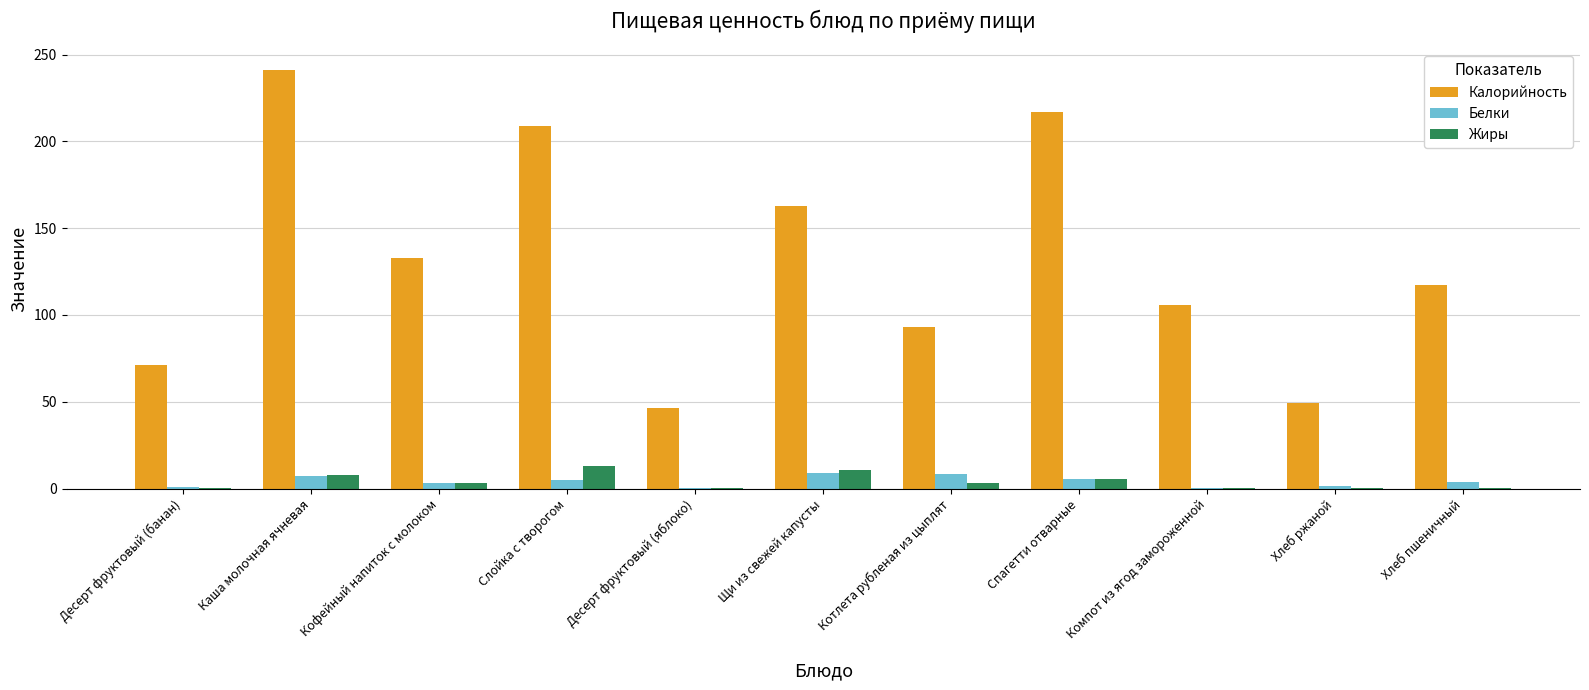

Which series has the largest total across all categories?

Калорийность